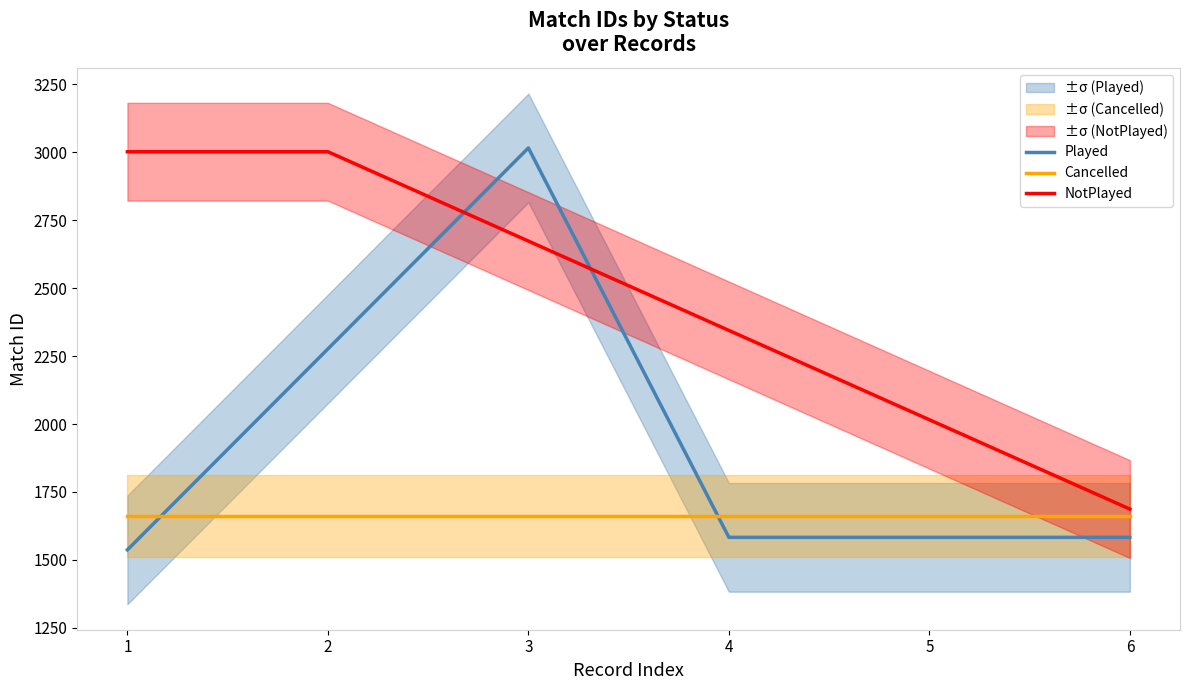

Rank the series by their average value, from lowest to highest.

Cancelled, Played, NotPlayed